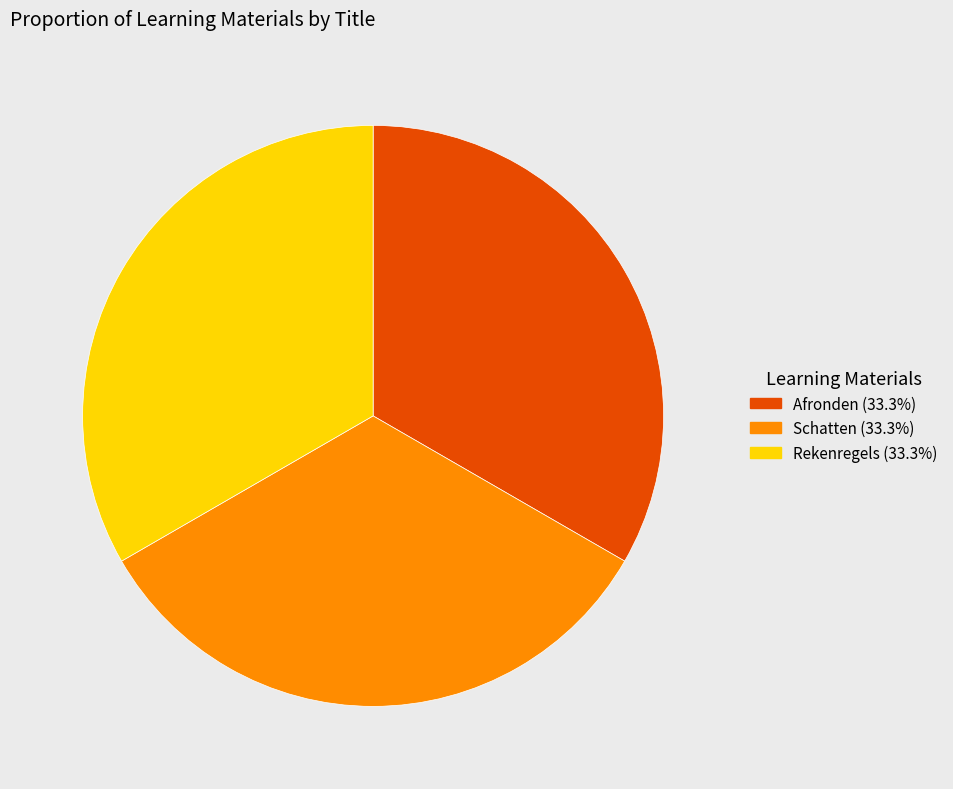

Does Afronden represent more than half of the total?

No